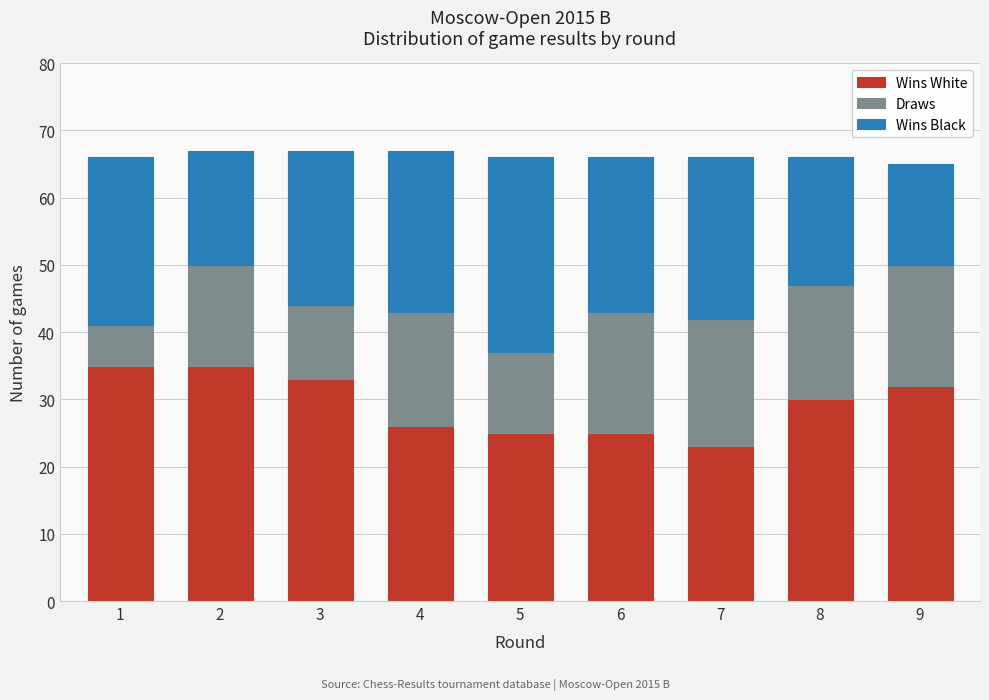

Reading left to right, list the values for the Wins White series.

35	35	33	26	25	25	23	30	32